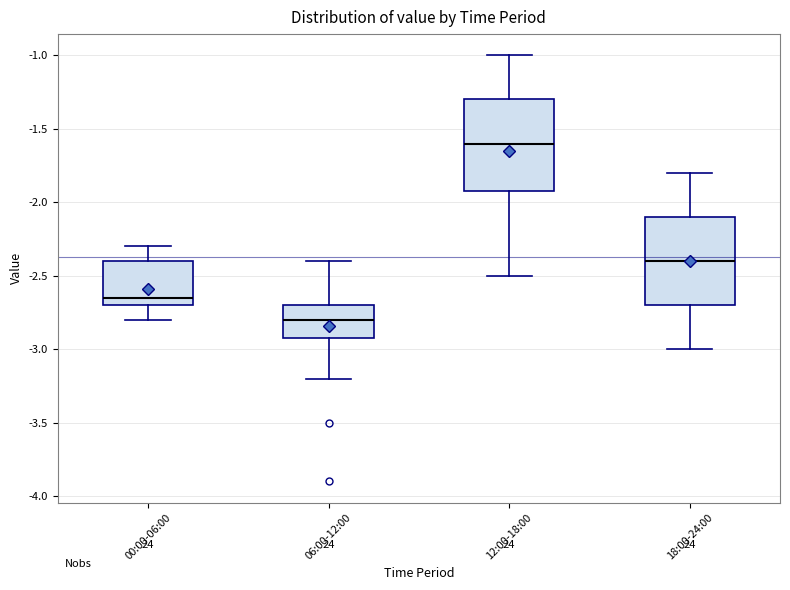

Reading left to right, read every box against the y-axis: the position of its median line, the range the box covers, and the ends of its whiskers. The values are not printed on the chart, so give them approximately, as read against the axis.

00:00-06:00: median -2.65, box -2.70 to -2.40, whiskers -2.80 to -2.30
06:00-12:00: median -2.80, box -2.90 to -2.70, whiskers -3.20 to -2.40
12:00-18:00: median -1.60, box -1.90 to -1.30, whiskers -2.50 to -1.00
18:00-24:00: median -2.40, box -2.70 to -2.10, whiskers -3.00 to -1.80